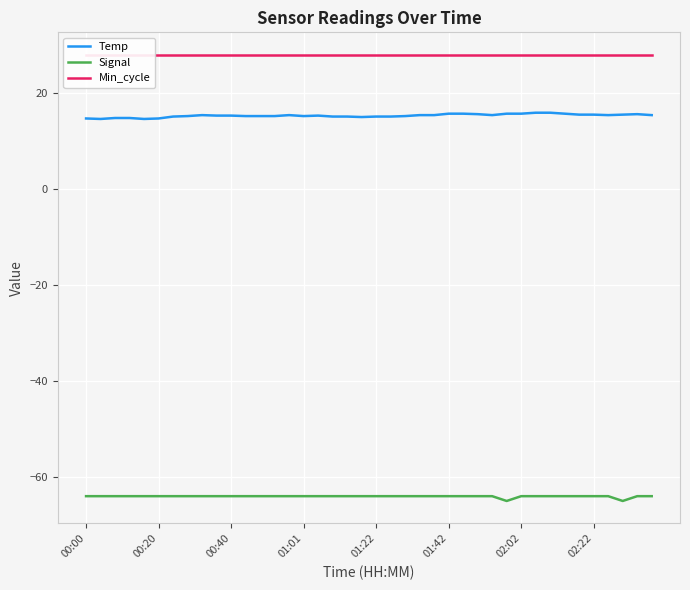

True or false: Temp and Min_cycle cross at least once.

False